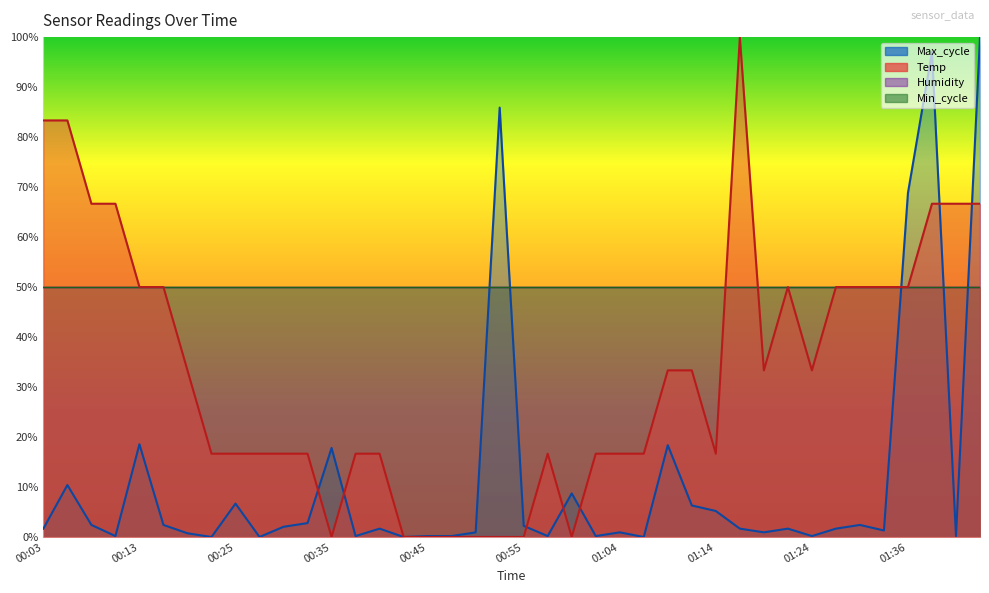

Does the chart have visible grid lines?

No